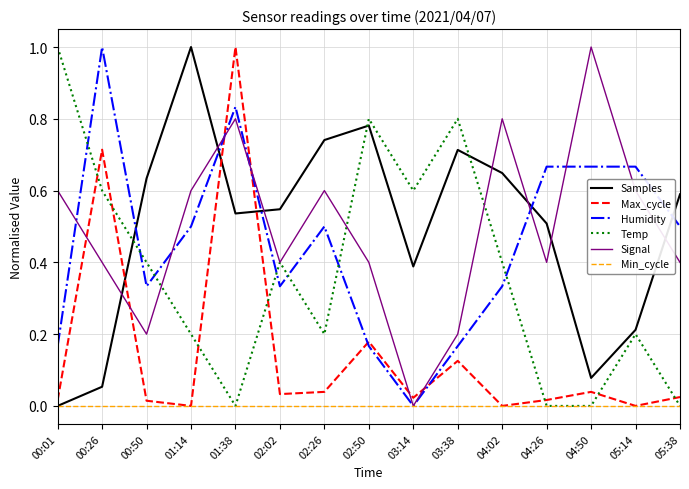

What position from the right is 03:38?

6